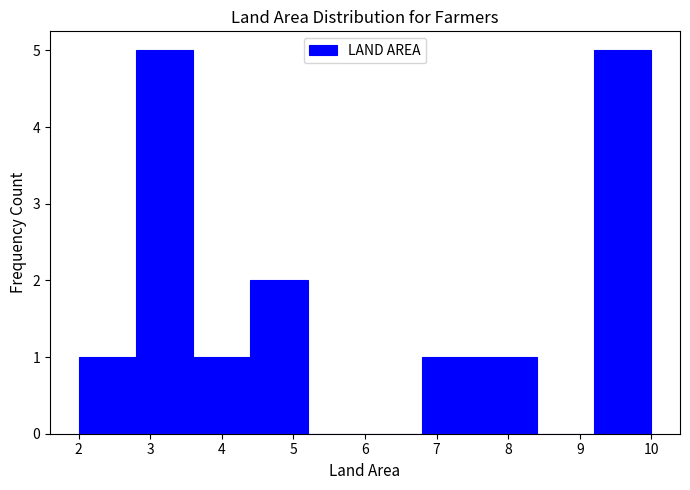

Reading left to right, transcribe this chart: for each bar, give the range it covers on the x-axis and its height. The values are not printed on the chart, so give them approximately, as read against the axis.

2.0 to 2.8: 1
2.8 to 3.6: 5
3.6 to 4.4: 1
4.4 to 5.2: 2
5.2 to 6.0: 0
6.0 to 6.8: 0
6.8 to 7.6: 1
7.6 to 8.4: 1
8.4 to 9.2: 0
9.2 to 10.0: 5